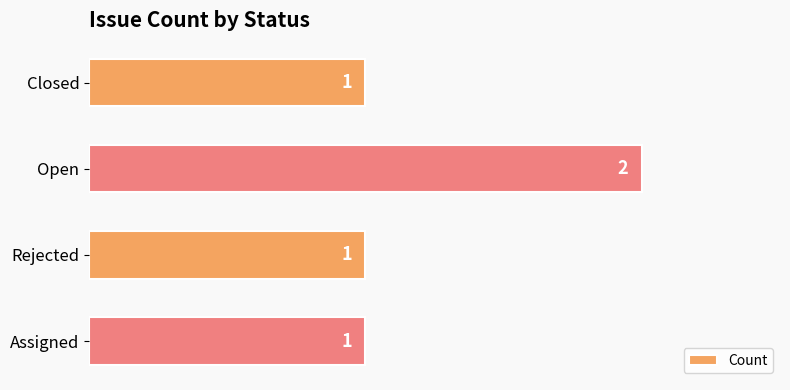

How many values are between 1 and 2?

4